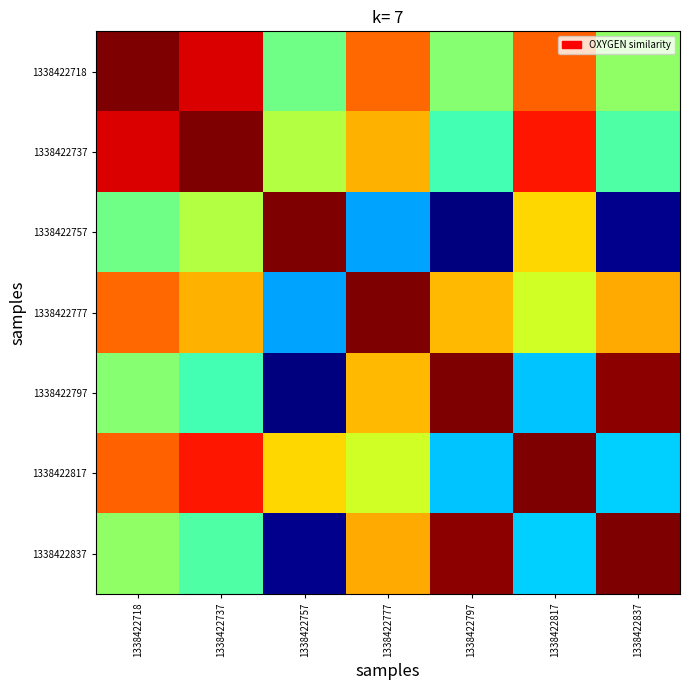

At which category is the sum across all series the highest?

1338422757